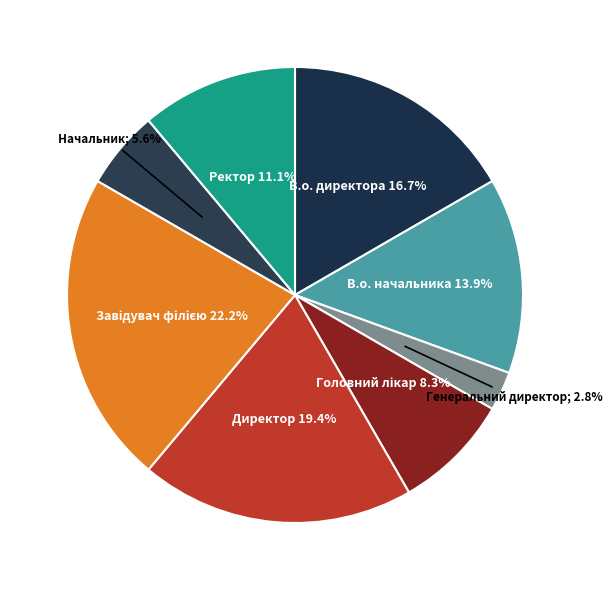

Rank the categories by value from highest to lowest.

Завідувач філією, Директор, В.о. директора, В.о. начальника, Ректор, Головний лікар, Начальник, Генеральний директор